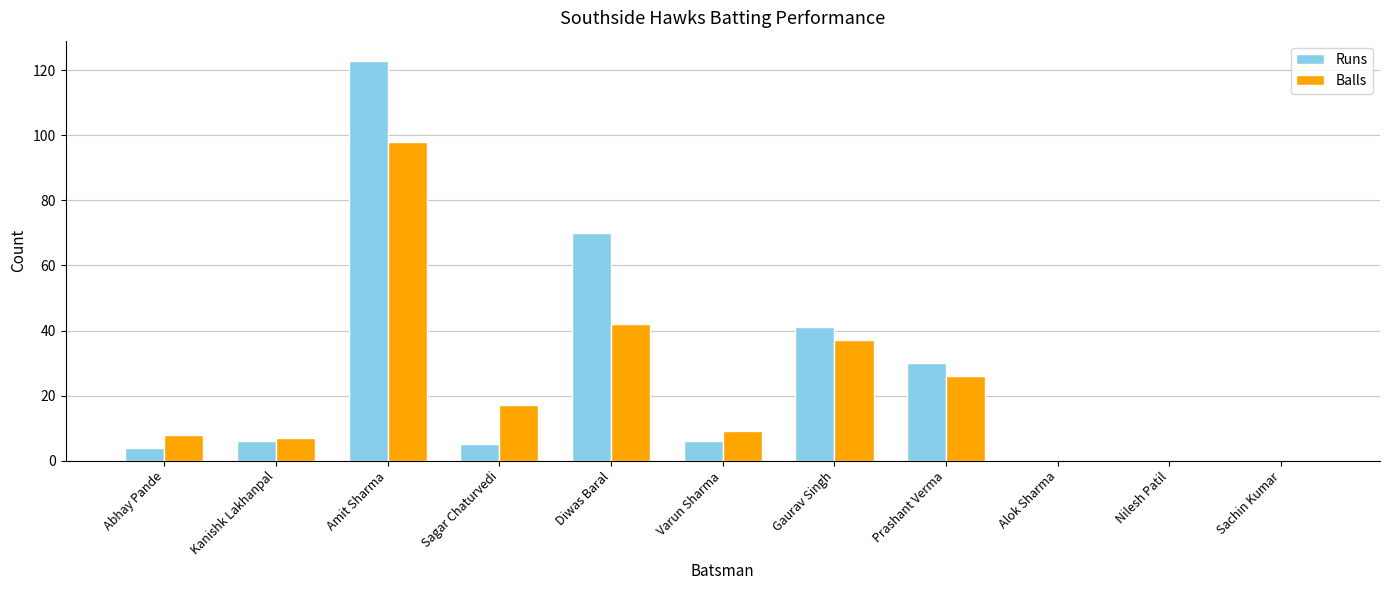

Which series changed the most between Kanishk Lakhanpal and Gaurav Singh?

Runs